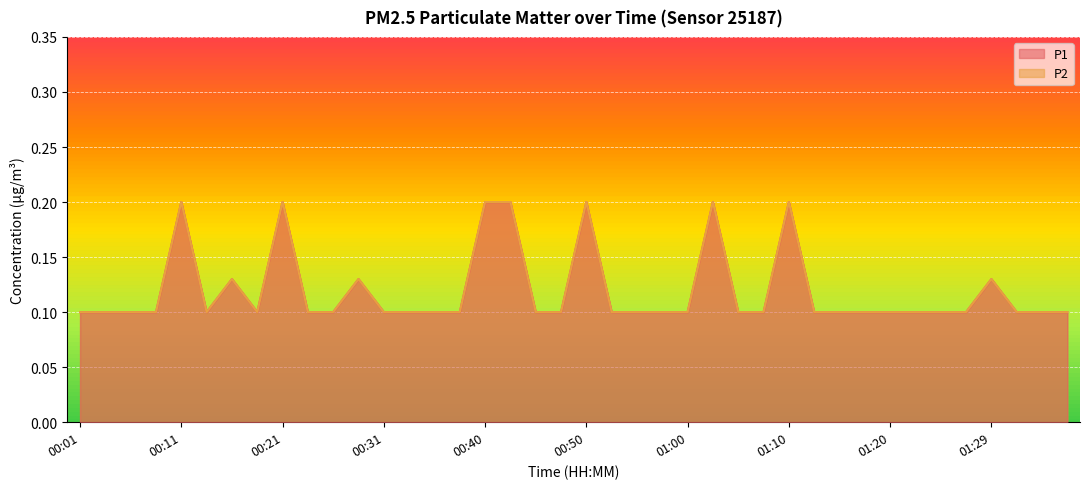

Reading right to left, list all the values displayed in this chart.

P1: 01:37=0.1	01:34=0.1	01:32=0.1	01:29=0.1	01:27=0.1	01:25=0.1	01:22=0.1	01:20=0.1	01:17=0.1	01:15=0.1	01:12=0.1	01:10=0.2	01:07=0.1	01:05=0.1	01:03=0.2	01:00=0.1	00:58=0.1	00:55=0.1	00:53=0.1	00:50=0.2	00:48=0.1	00:45=0.1	00:43=0.2	00:40=0.2	00:38=0.1	00:36=0.1	00:33=0.1	00:31=0.1	00:28=0.1	00:26=0.1	00:23=0.1	00:21=0.2	00:19=0.1	00:16=0.1	00:14=0.1	00:11=0.2	00:08=0.1	00:06=0.1	00:03=0.1	00:01=0.1
P2: 01:37=0.1	01:34=0.1	01:32=0.1	01:29=0.1	01:27=0.1	01:25=0.1	01:22=0.1	01:20=0.1	01:17=0.1	01:15=0.1	01:12=0.1	01:10=0.2	01:07=0.1	01:05=0.1	01:03=0.2	01:00=0.1	00:58=0.1	00:55=0.1	00:53=0.1	00:50=0.2	00:48=0.1	00:45=0.1	00:43=0.2	00:40=0.2	00:38=0.1	00:36=0.1	00:33=0.1	00:31=0.1	00:28=0.1	00:26=0.1	00:23=0.1	00:21=0.2	00:19=0.1	00:16=0.1	00:14=0.1	00:11=0.2	00:08=0.1	00:06=0.1	00:03=0.1	00:01=0.1